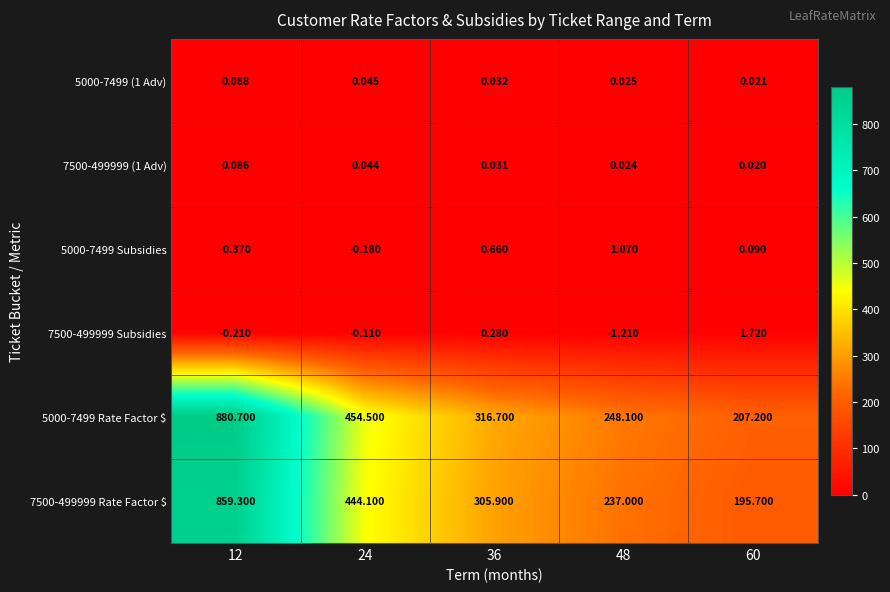

List the series in order of their peak value, highest first.

5000-7499 Rate Factor $, 7500-499999 Rate Factor $, 7500-499999 Subsidies, 5000-7499 Subsidies, 5000-7499 (1 Adv), 7500-499999 (1 Adv)